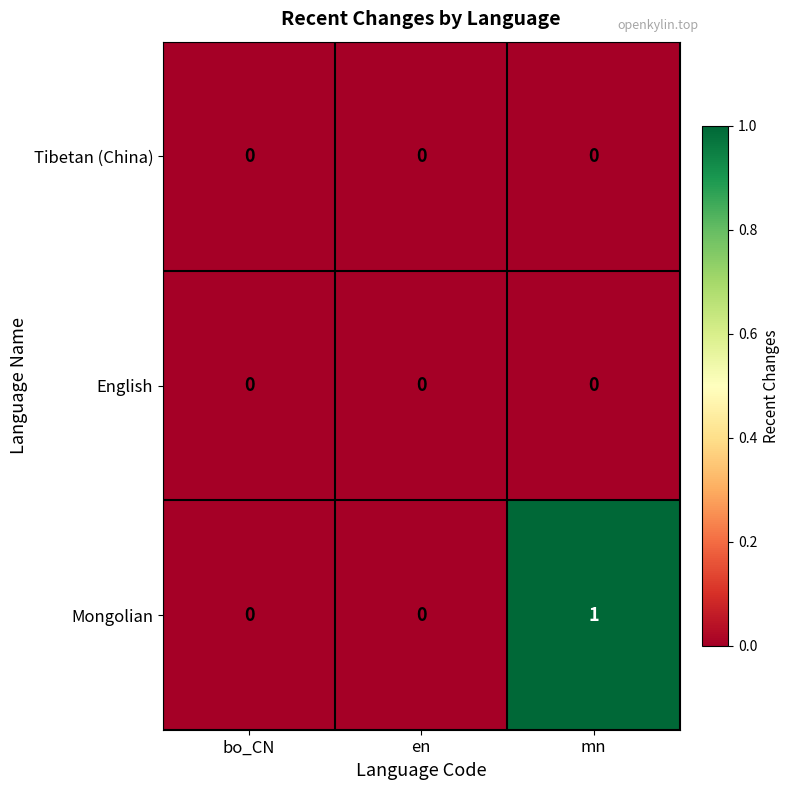

What is the greatest value displayed?

1